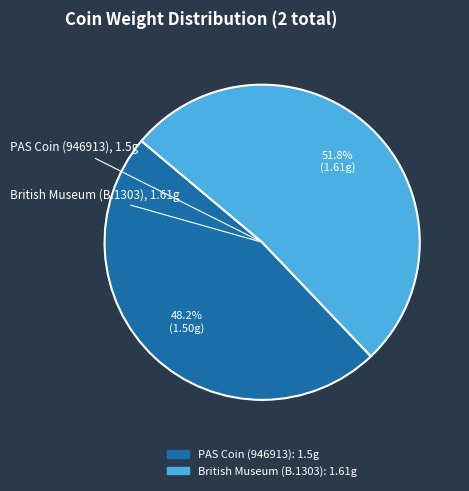

What portion of the pie excludes PAS Coin (946913)?

51.8%